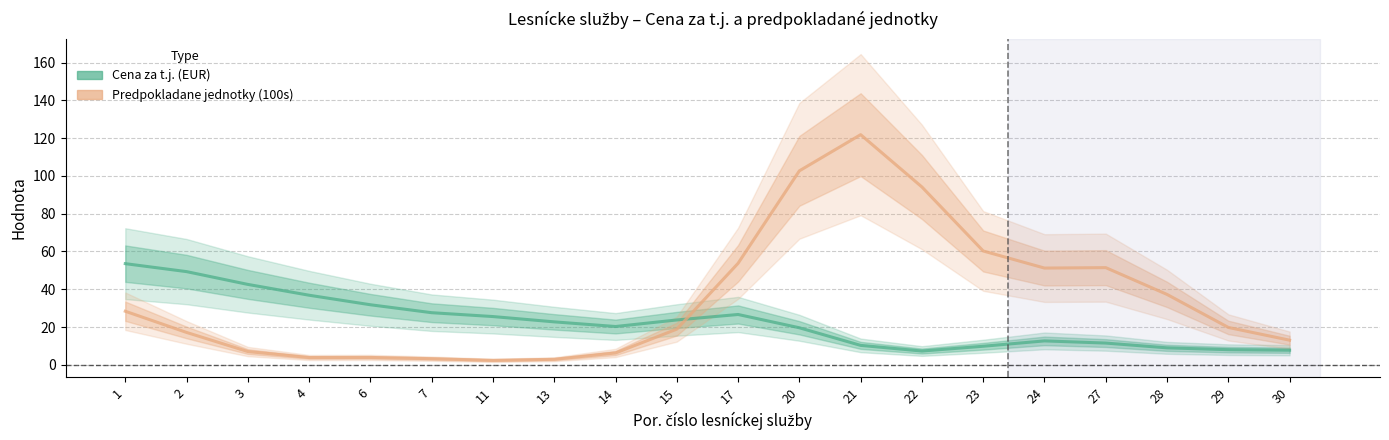

What is the spread (max minus min) of values at 22?

86.8